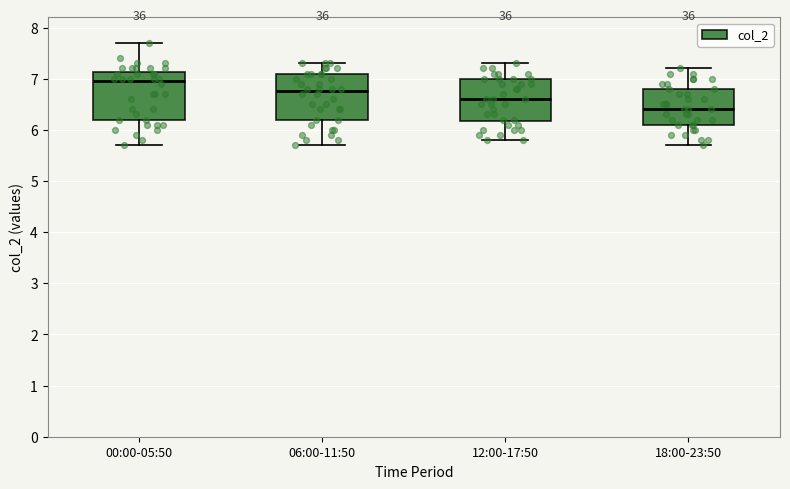

Reading left to right, read every box against the y-axis: the position of its median line, the range the box covers, and the ends of its whiskers. The values are not printed on the chart, so give them approximately, as read against the axis.

00:00-05:50: median 7.0, box 6.2 to 7.1, whiskers 5.7 to 7.7
06:00-11:50: median 6.8, box 6.2 to 7.1, whiskers 5.7 to 7.3
12:00-17:50: median 6.6, box 6.2 to 7.0, whiskers 5.8 to 7.3
18:00-23:50: median 6.4, box 6.1 to 6.8, whiskers 5.7 to 7.2